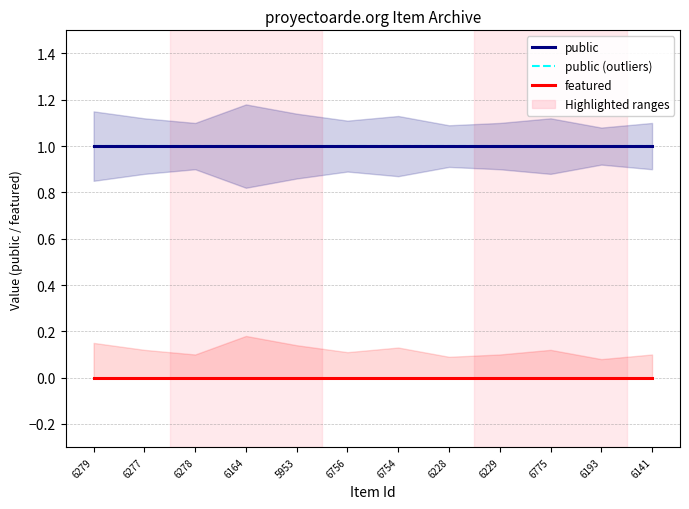

True or false: public (outliers) and public intersect in this chart.

False